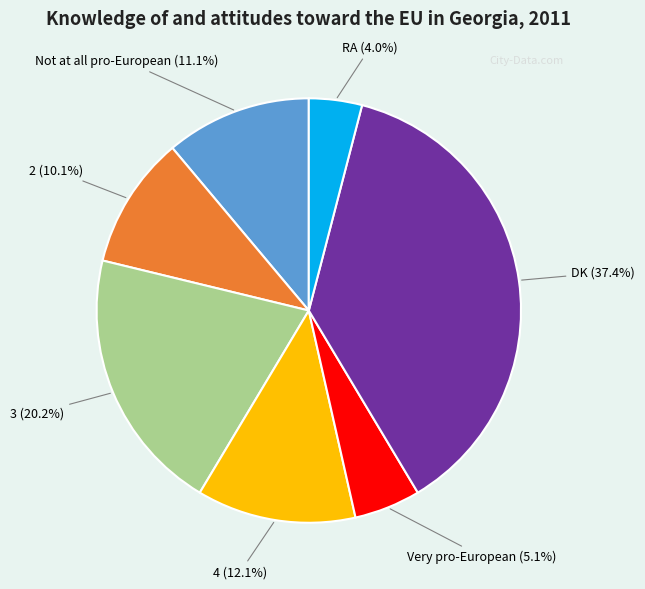

Does any single category account for the majority?

No